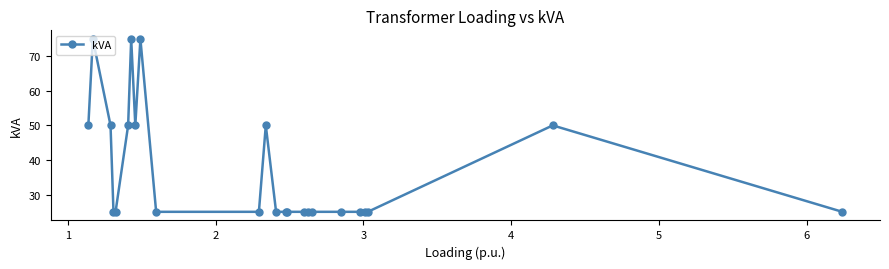

What is the difference between the maximum and second lowest values?

50